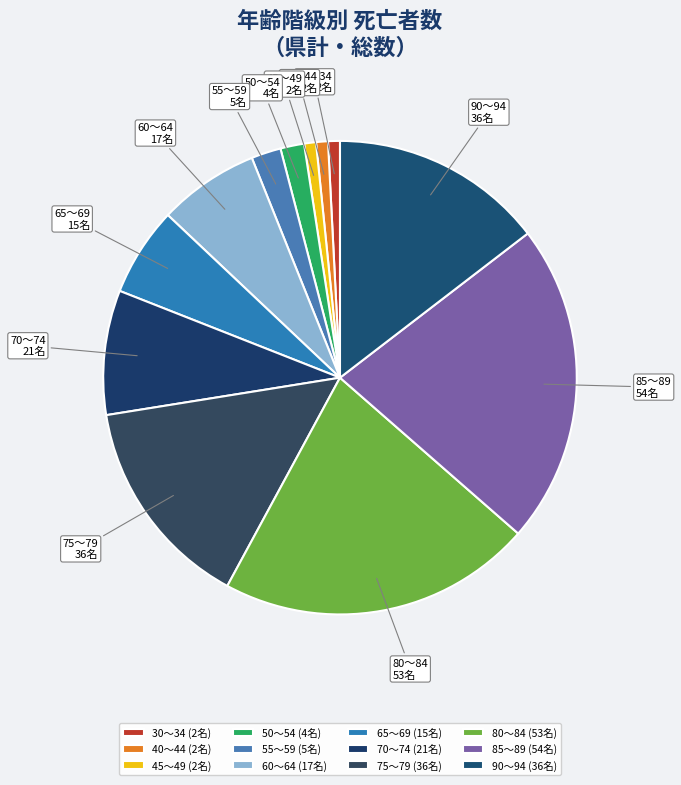

The 45～49 slice represents 11% of the pie. True or false?

False